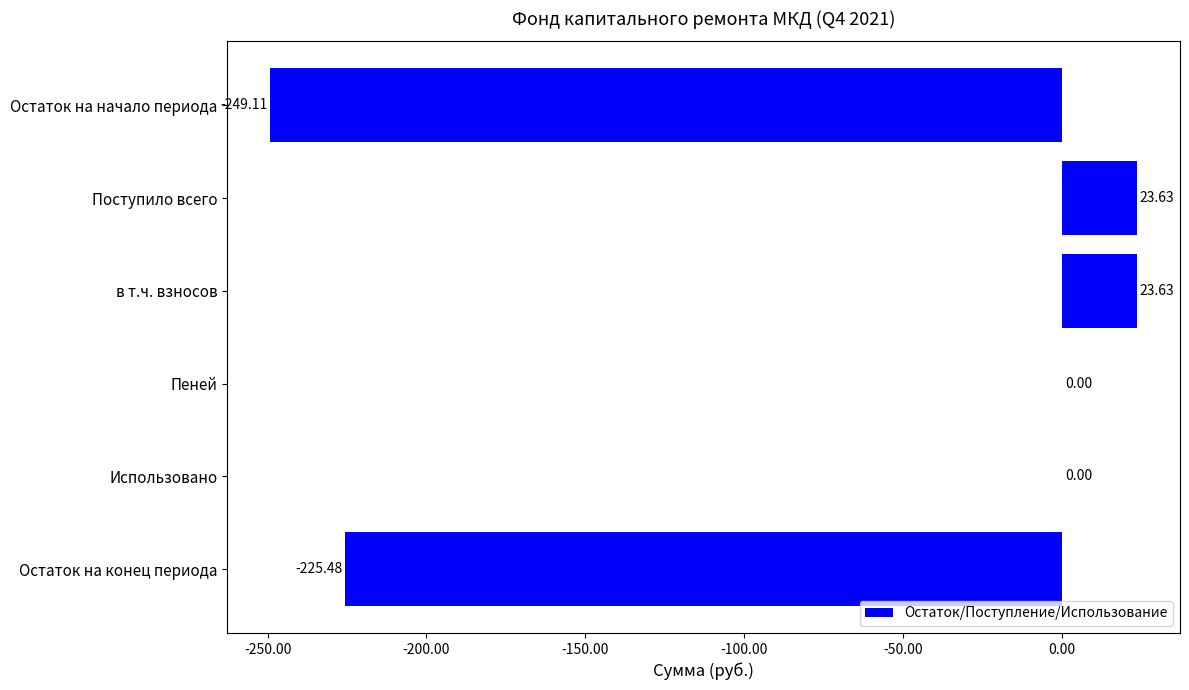

Does the chart contain stacked bars?

No